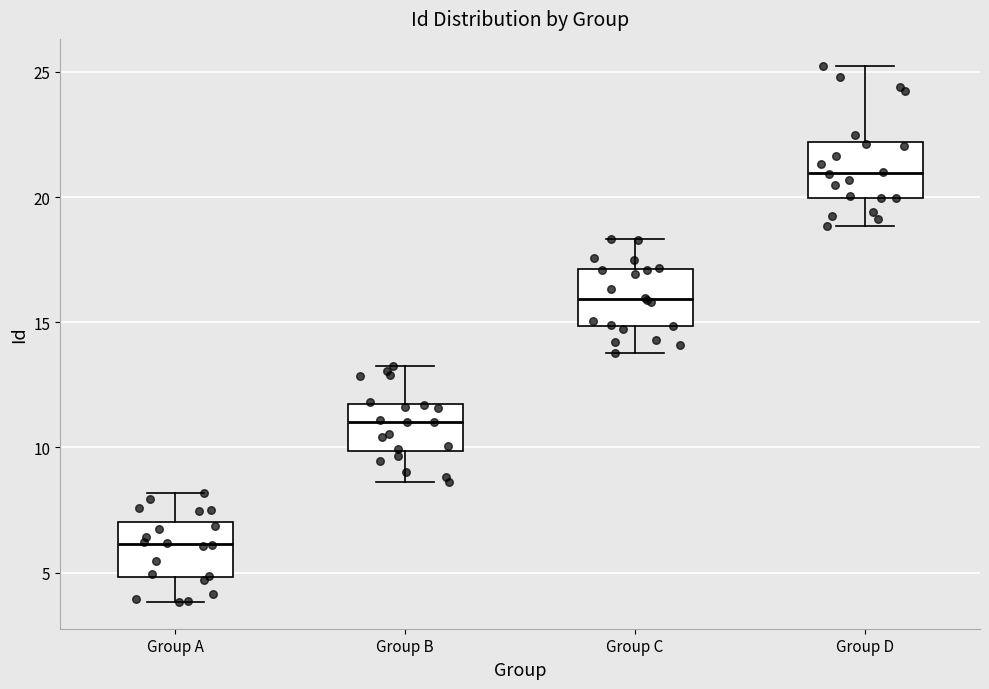

Which box's median line is the lowest?

Group A